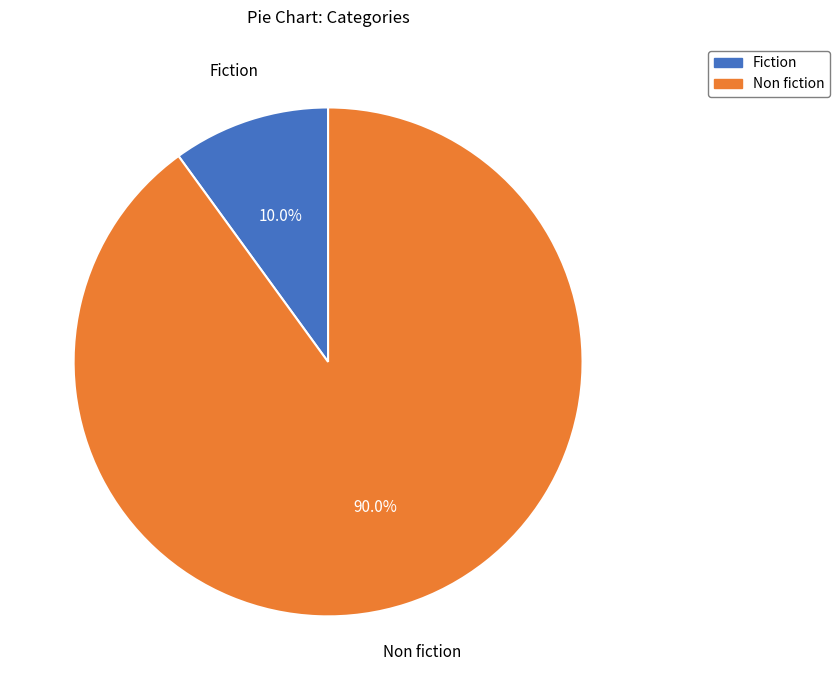

Which category has the smallest portion of the pie?

Fiction